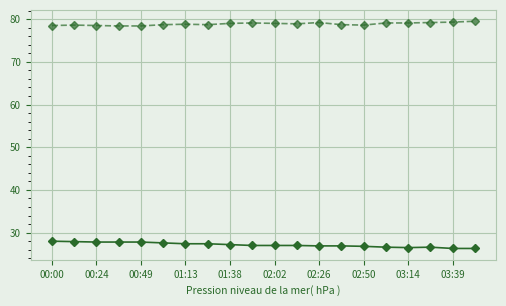

What is the maximum value shown in the chart?

79.5